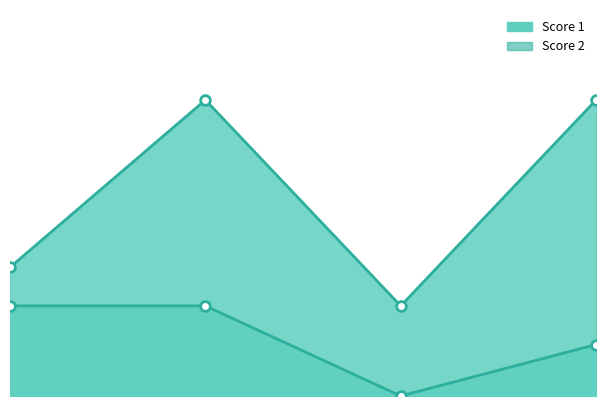

True or false: Score 2 and Score 1 cross at least once.

False